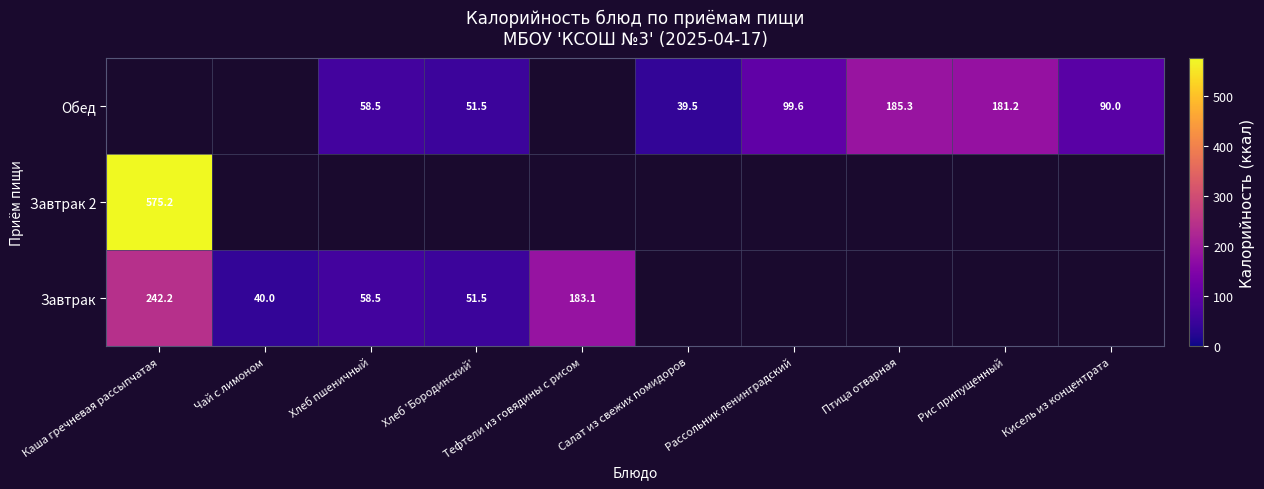

The value of Завтрак 2 at Каша гречневая рассыпчатая is 331.7. True or false?

False